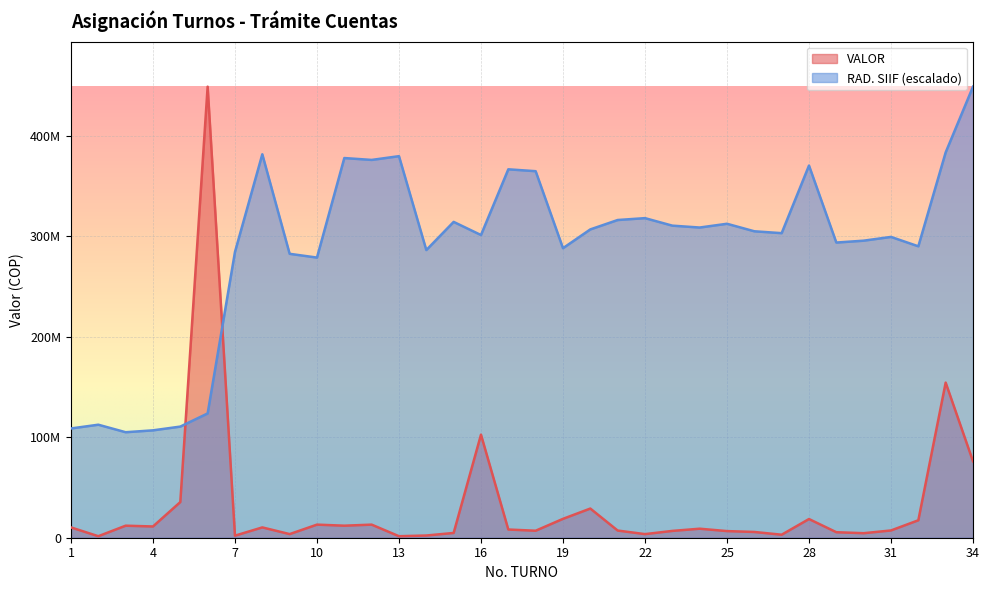

In RAD. SIIF, how many points are higher than both neighbors (excluding endpoints)?

10